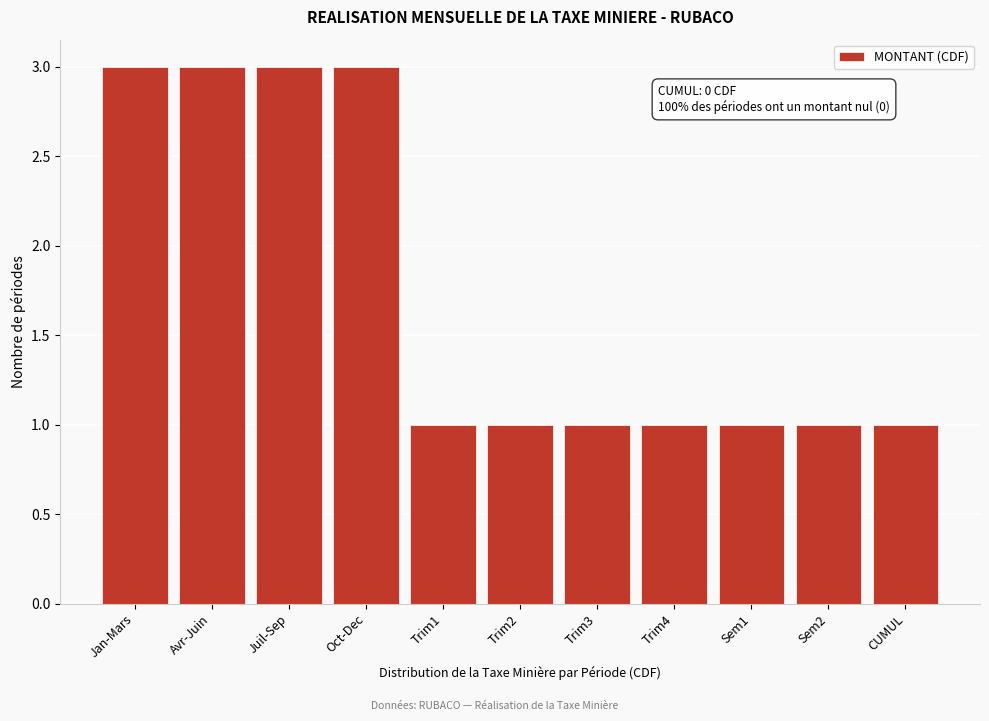

Reading left to right, extract all data points from this chart.

Jan-Mars=3	Avr-Juin=3	Juil-Sep=3	Oct-Dec=3	Trim1=1	Trim2=1	Trim3=1	Trim4=1	Sem1=1	Sem2=1	CUMUL=1